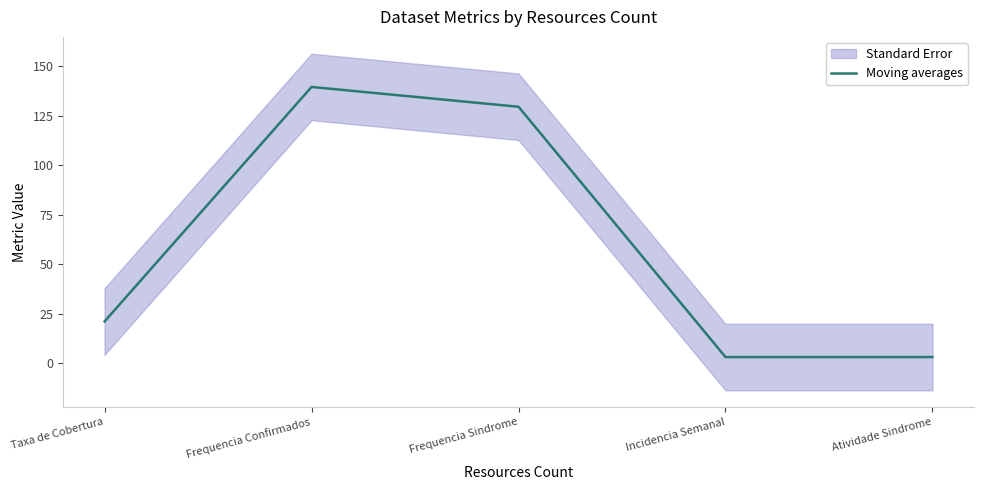

What is the change in value from Frequencia Sindrome to Atividade Sindrome?

-126.5